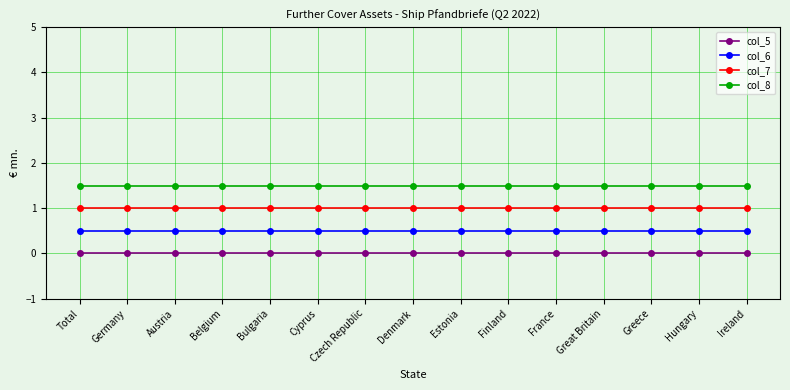

True or false: col_8 and col_7 cross at least once.

False